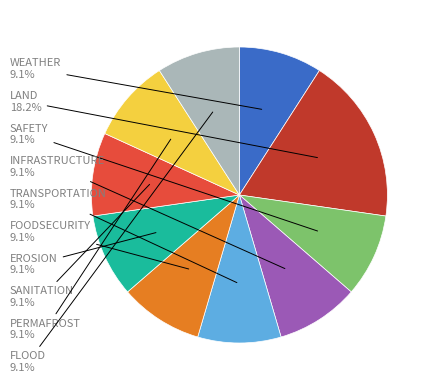

Is there any slice that represents more than half of the pie?

No